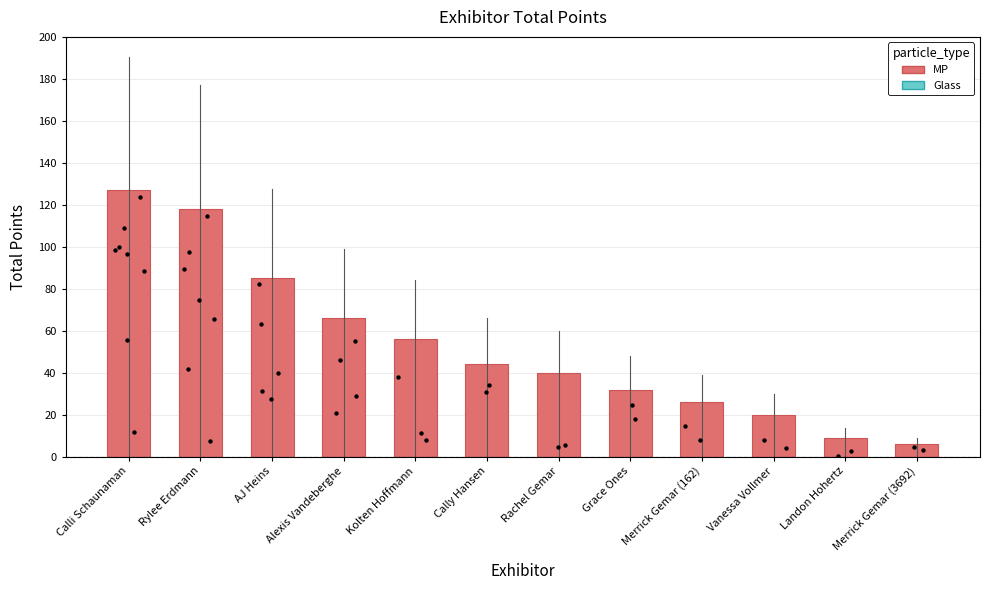

What is the change in value from Grace Ones to Merrick Gemar (162)?

-6